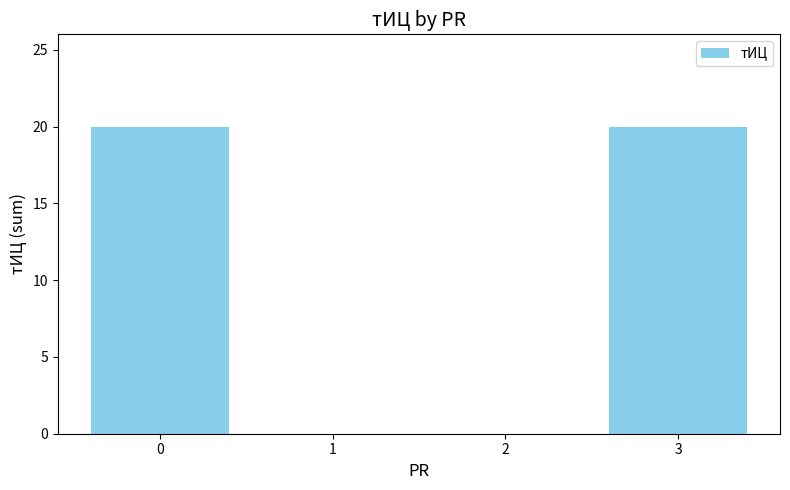

Reading left to right, extract all data points from this chart.

20	0	0	20